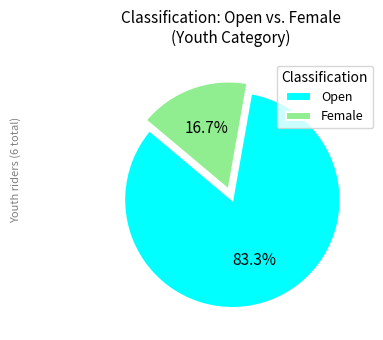

What is the total percentage of Open and Female?

100.0%